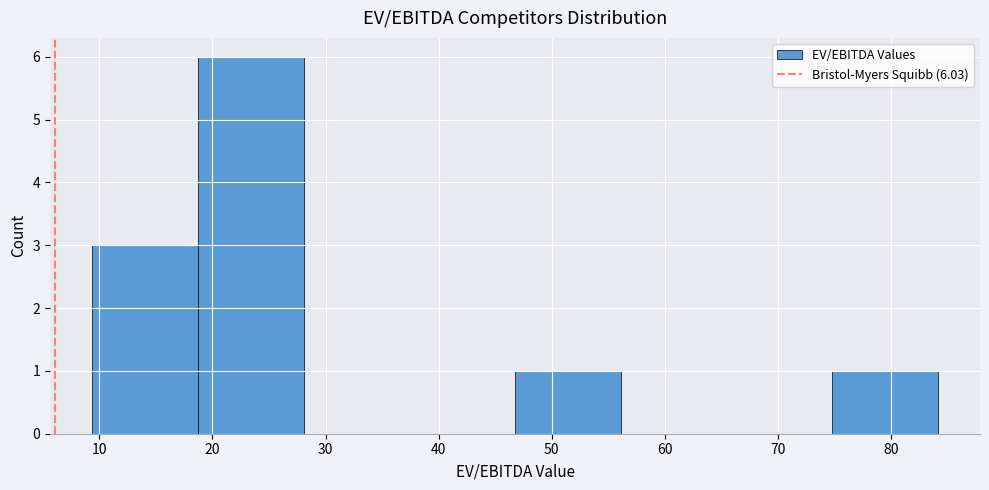

Which range on the x-axis has the tallest bar?

19 to 28